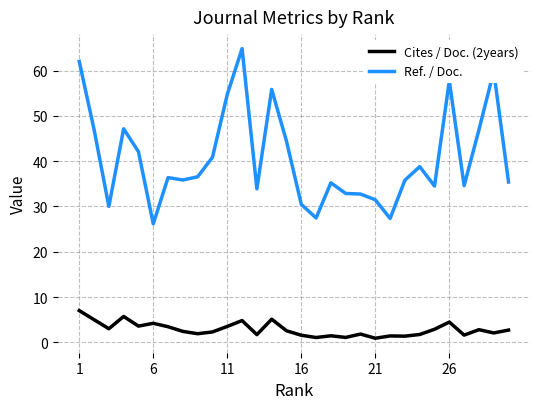

What is the difference between the maximum and minimum values in the Ref. / Doc. series?

38.7